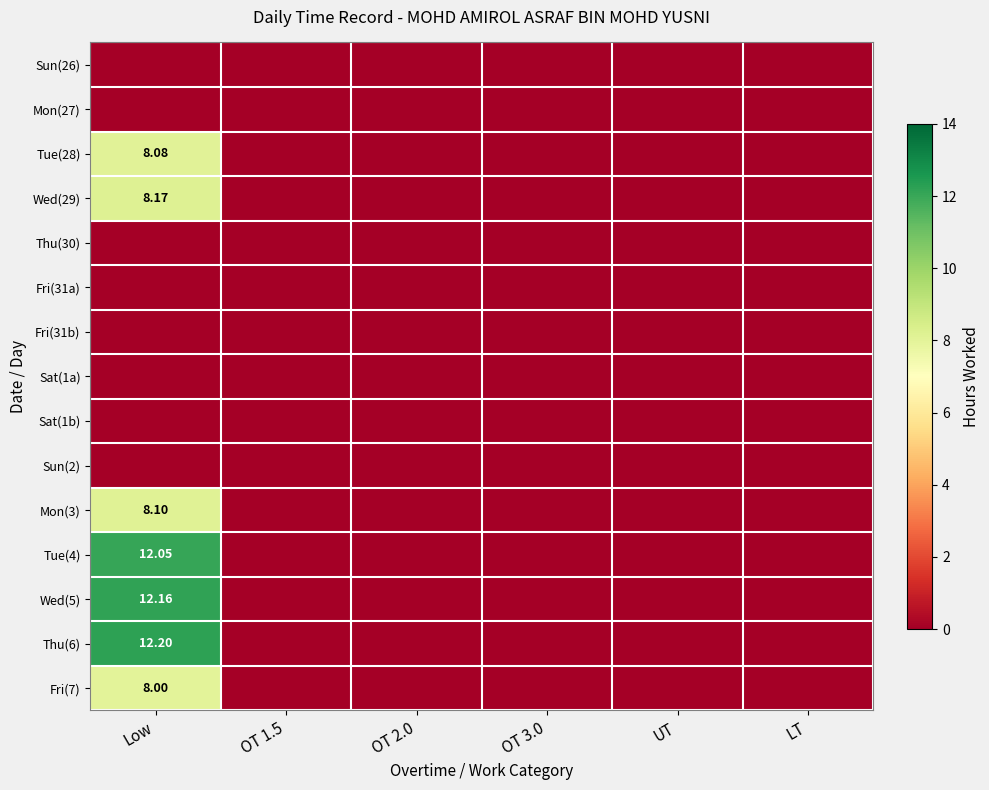

At how many categories does at least one series exceed 9?

1